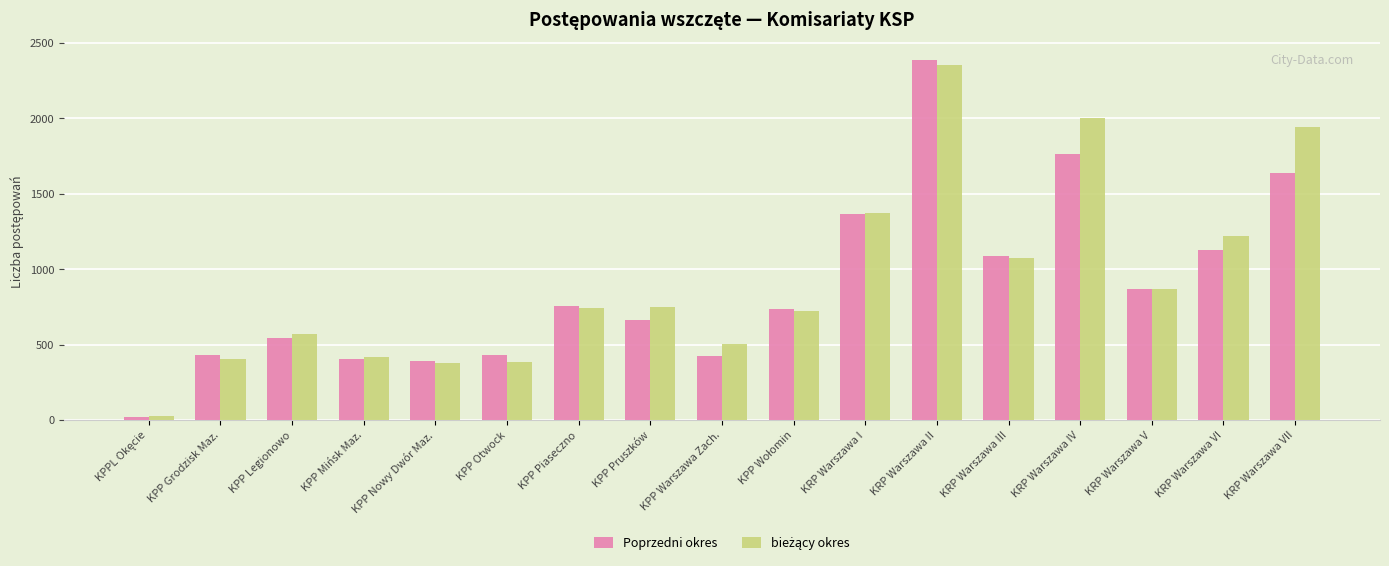

What is the average value of the Poprzedni okres series?

884